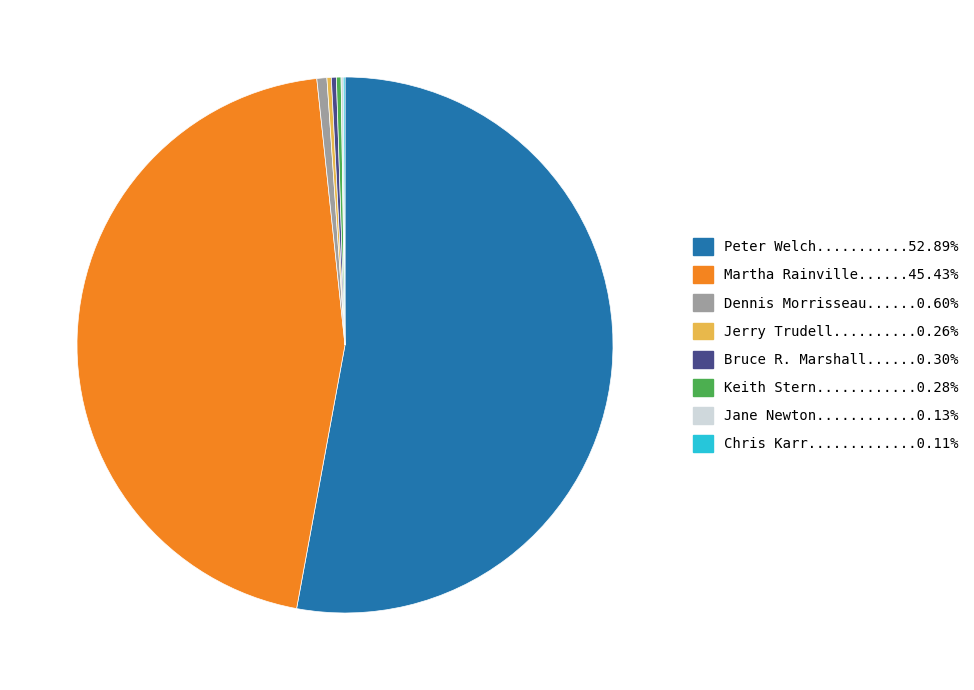

Is there a majority slice in this chart?

Yes